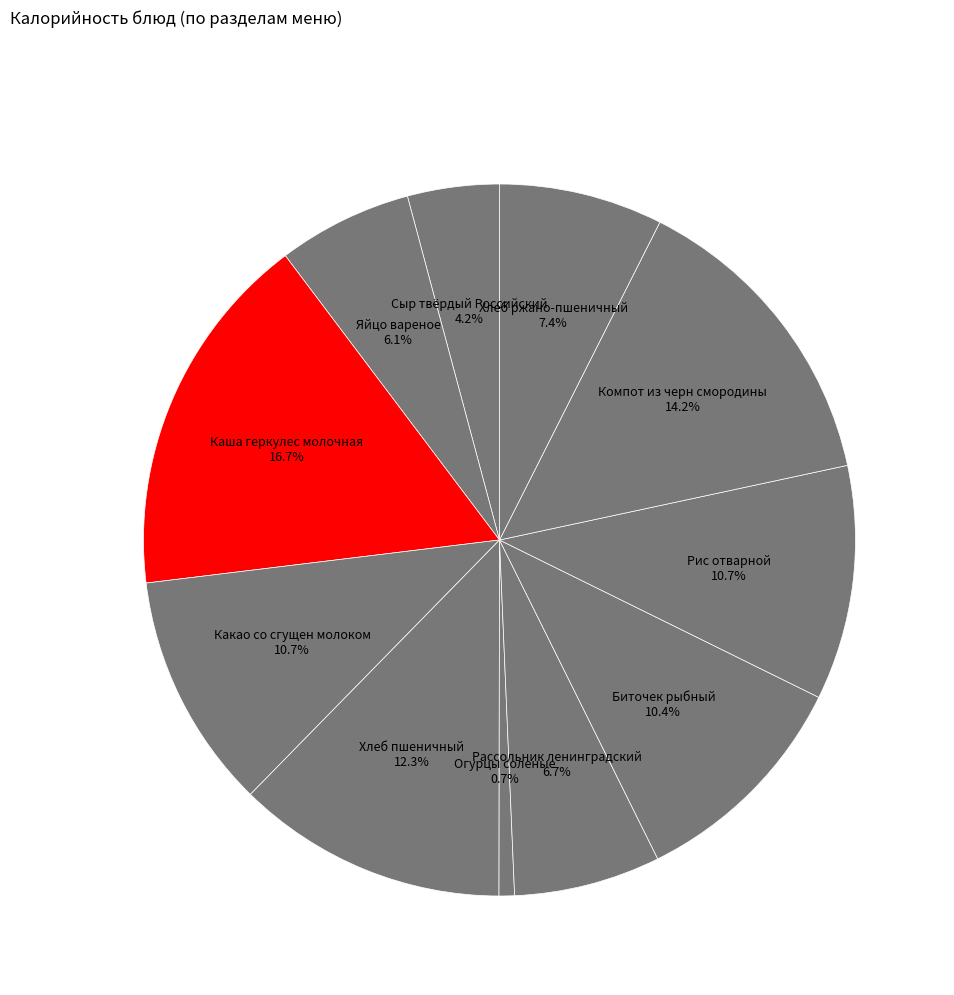

To the nearest percent, what portion does Рассольник ленинградский represent?

7%